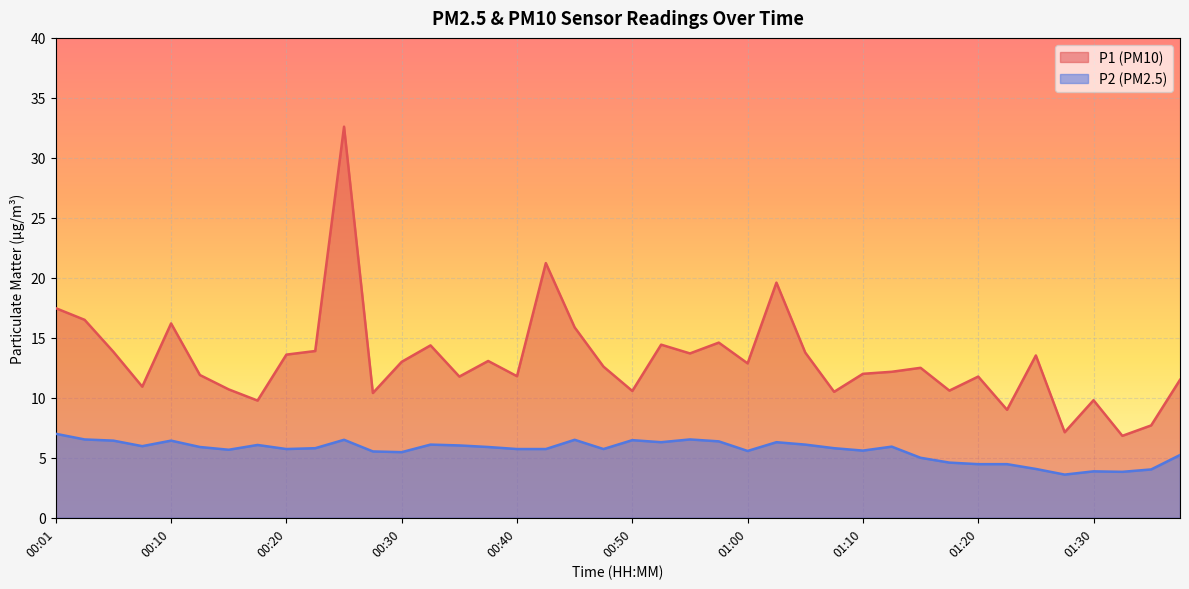

What is the value of the P1 point at the 3rd from the left?

13.8